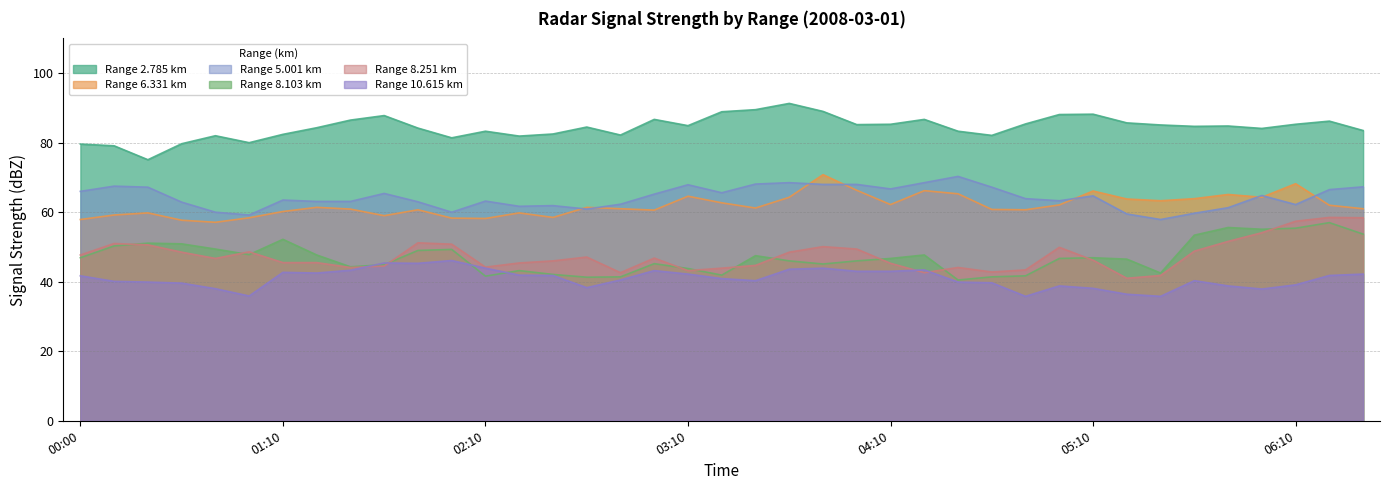

What is the label of the 28th point from the left?

2008/03/01 04:40